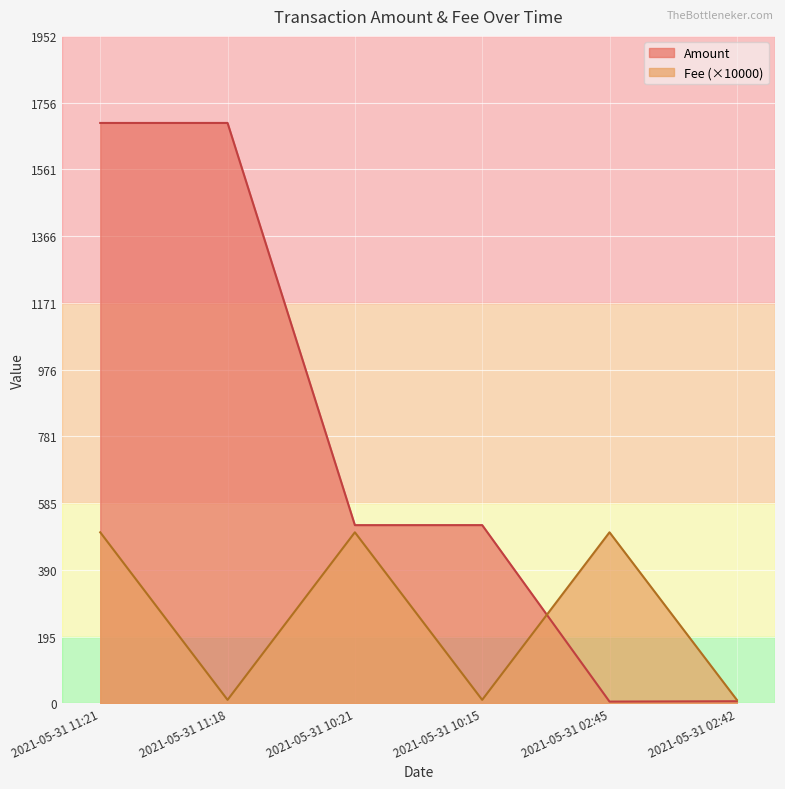

What is the difference between the Amount values at 2021-05-31 10:15 and 2021-05-31 02:42?

515.0